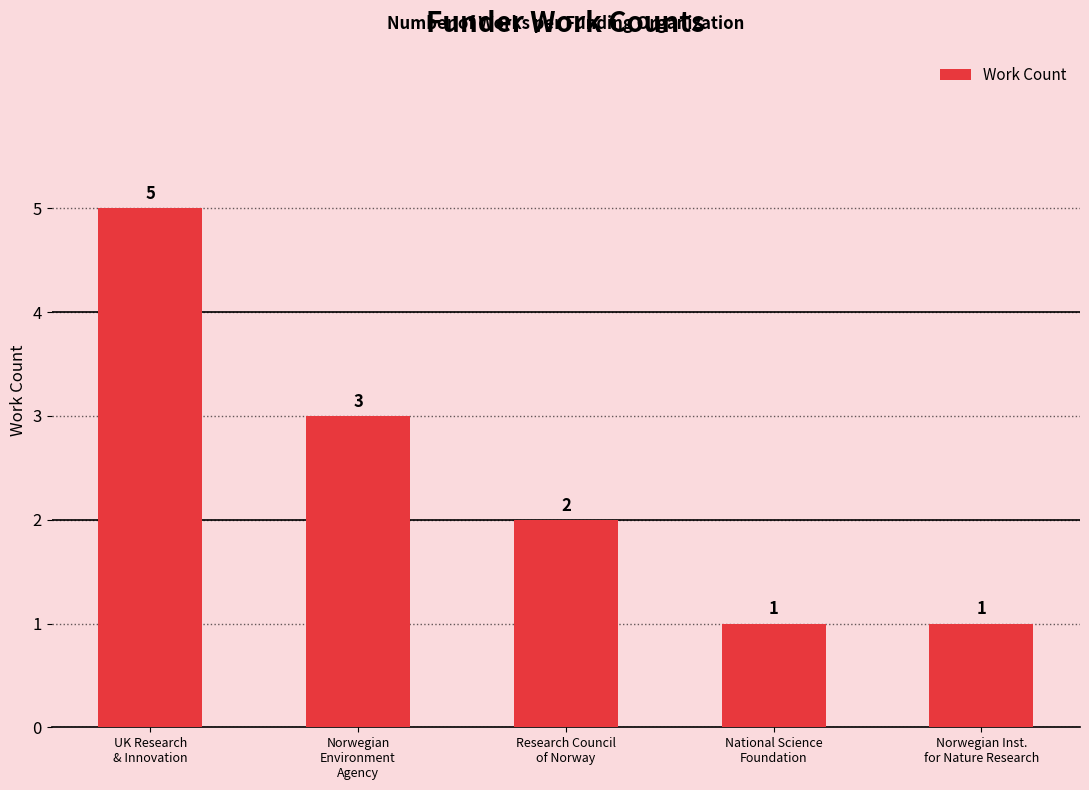

What is the difference between the maximum and minimum values?

4